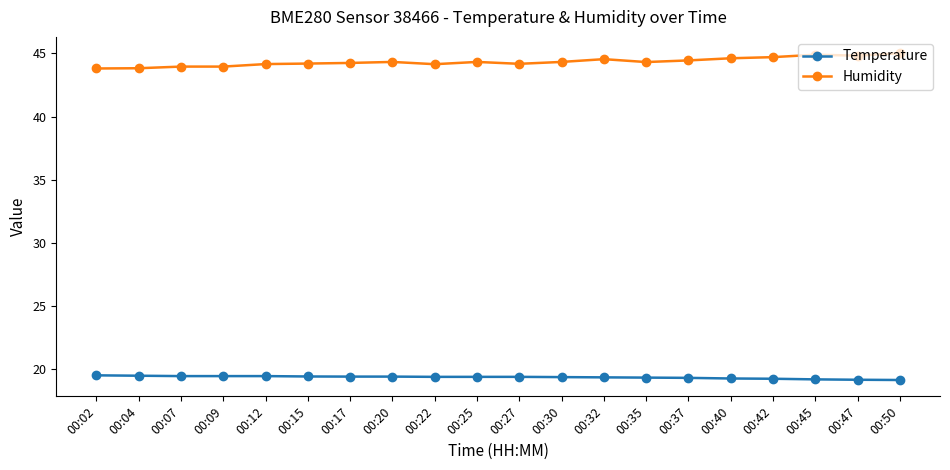

List the series in order of their peak value, highest first.

Humidity, Temperature